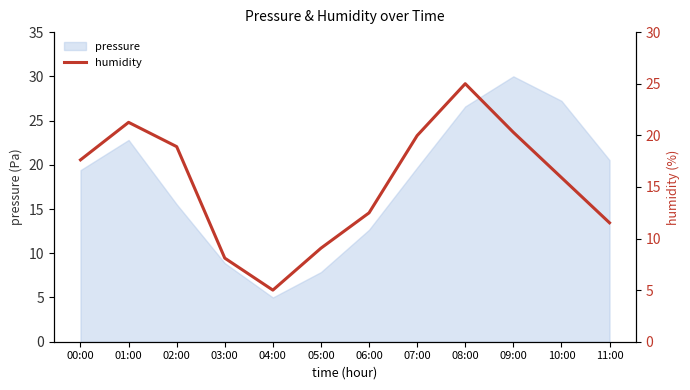

How many lines are shown in the chart?

1